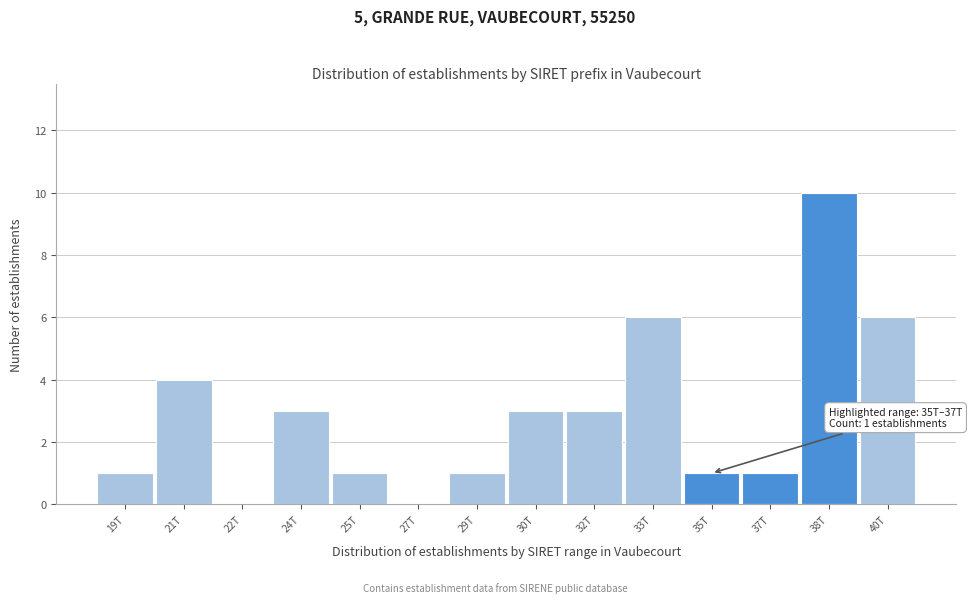

Reading left to right, extract all data points from this chart.

19T=1	21T=4	22T=0	24T=3	25T=1	27T=0	29T=1	30T=3	32T=3	33T=6	35T=1	37T=1	38T=10	40T=6